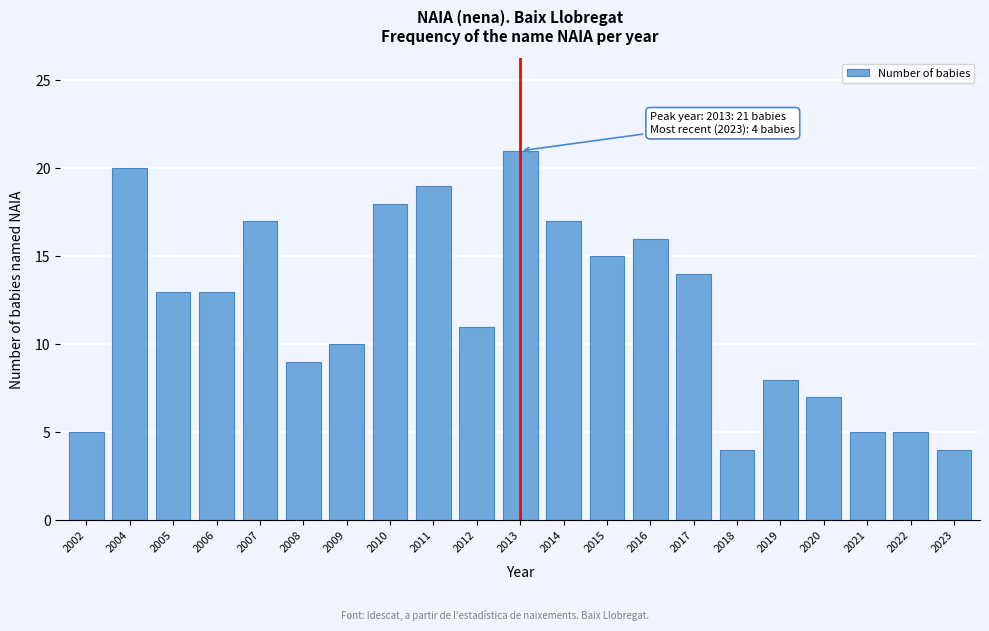

Reading left to right, transcribe all the data shown in this chart.

5	20	13	13	17	9	10	18	19	11	21	17	15	16	14	4	8	7	5	5	4